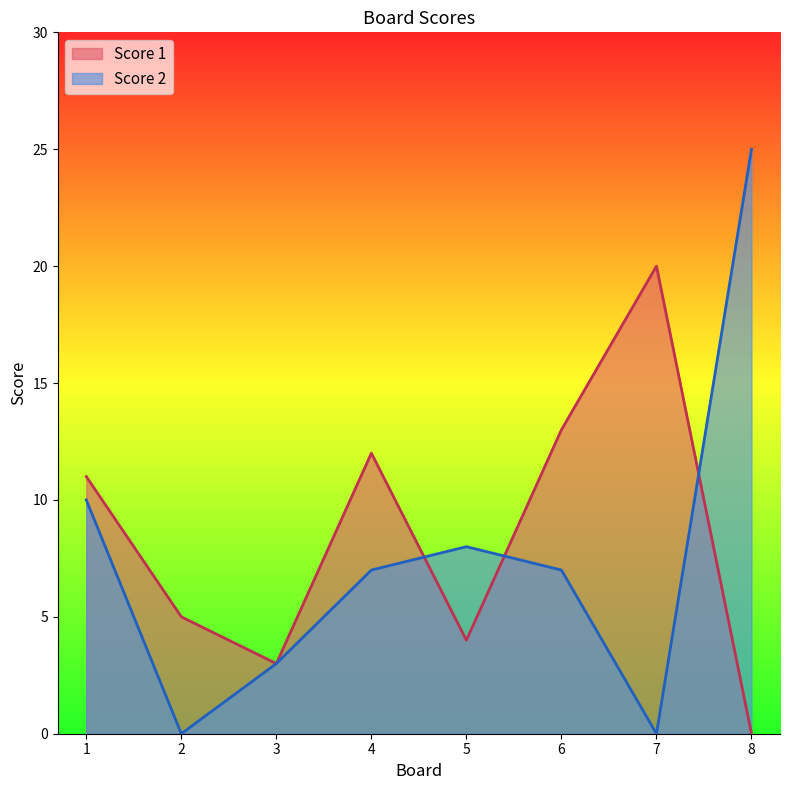

Where is the first local maximum for Score 1?

4